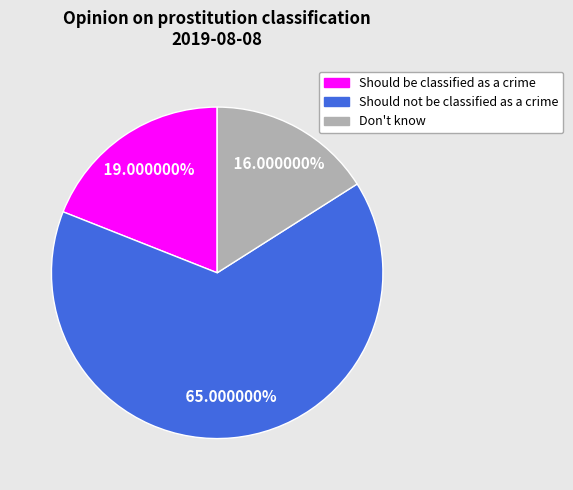

Which slice represents more than half of the pie?

Should not be classified as a crime